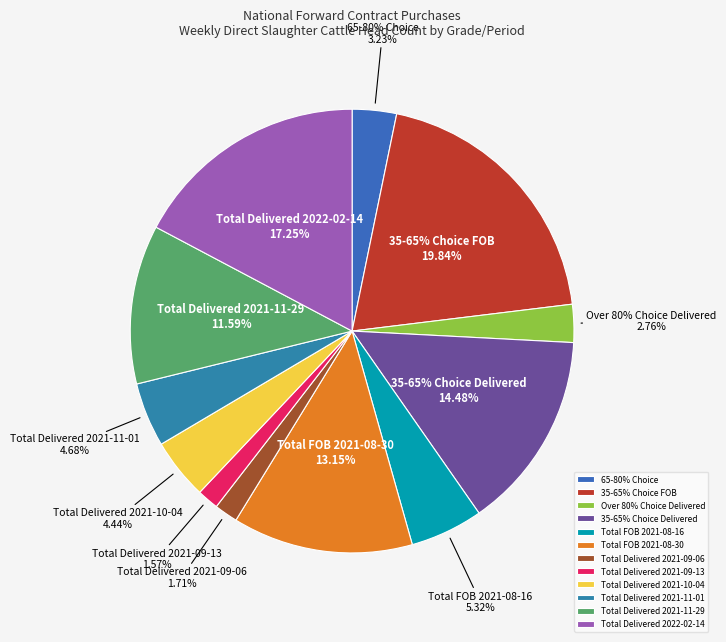

Combined, do Total Delivered 2021-09-06 and 65-80% Choice account for over 50%?

No